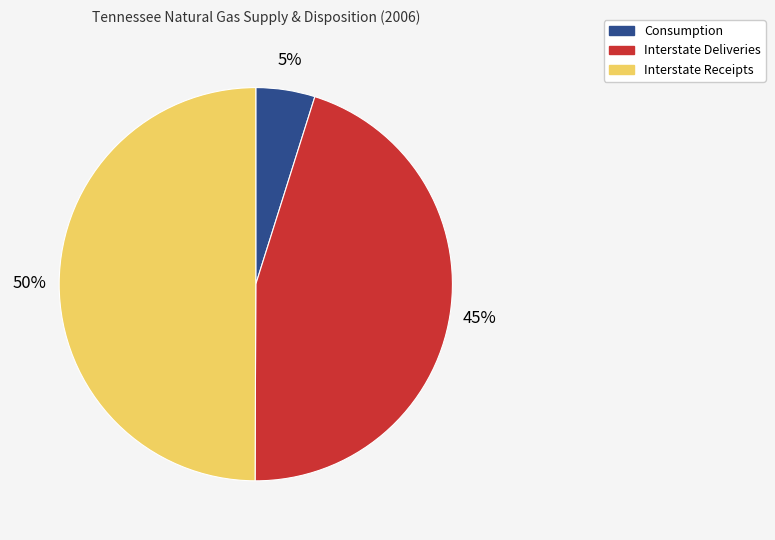

To the nearest percent, what percentage of the pie is Consumption?

5%